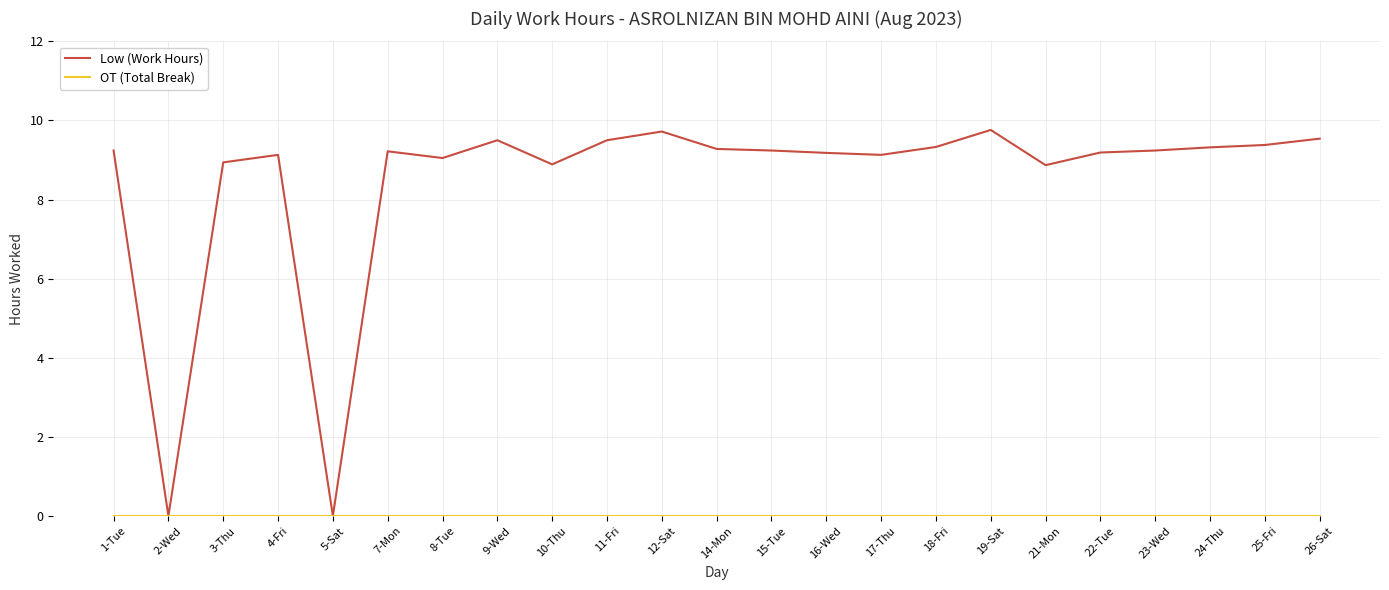

How many series are shown in this chart?

2